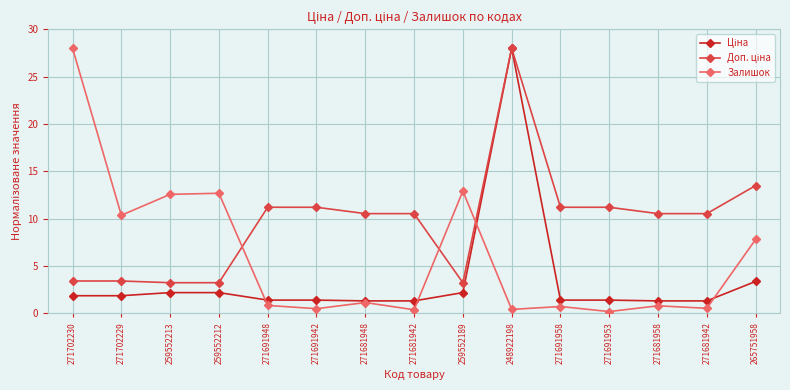

At how many categories does at least one series exceed 19?

2